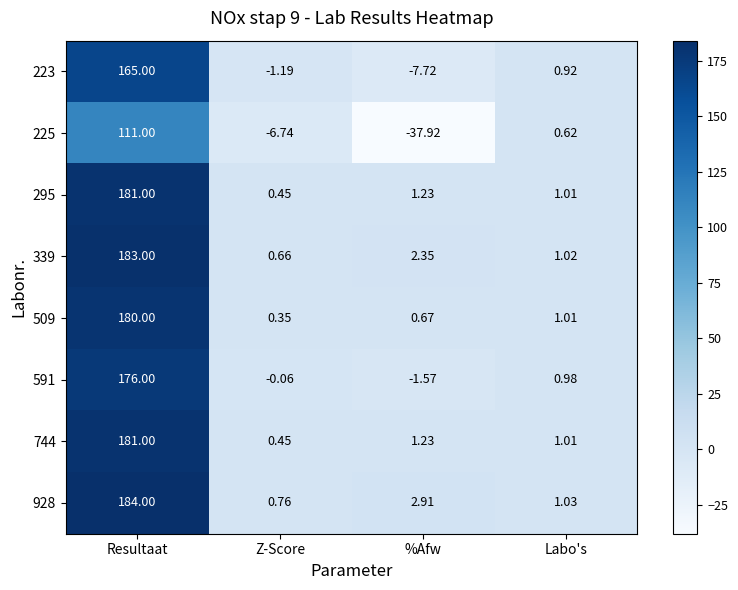

Is the value of 339 at Resultaat greater than the value of 591 at Resultaat?

Yes